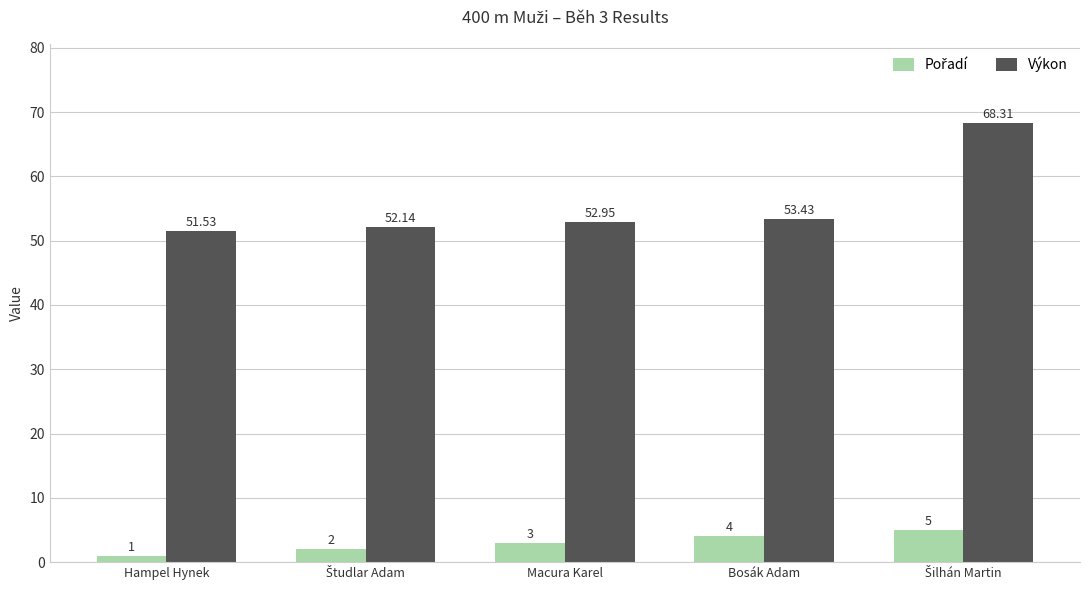

What is the smallest value displayed?

1.0